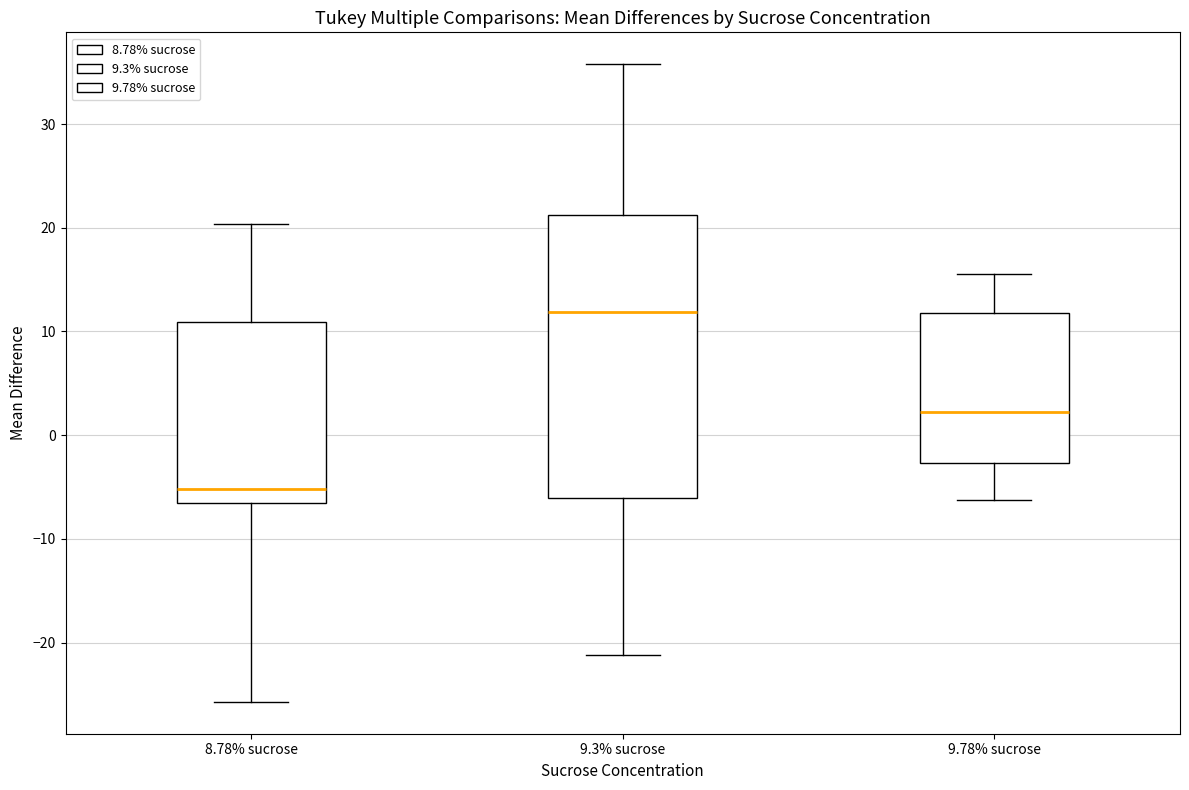

Which box's median line is the lowest?

8.78% sucrose